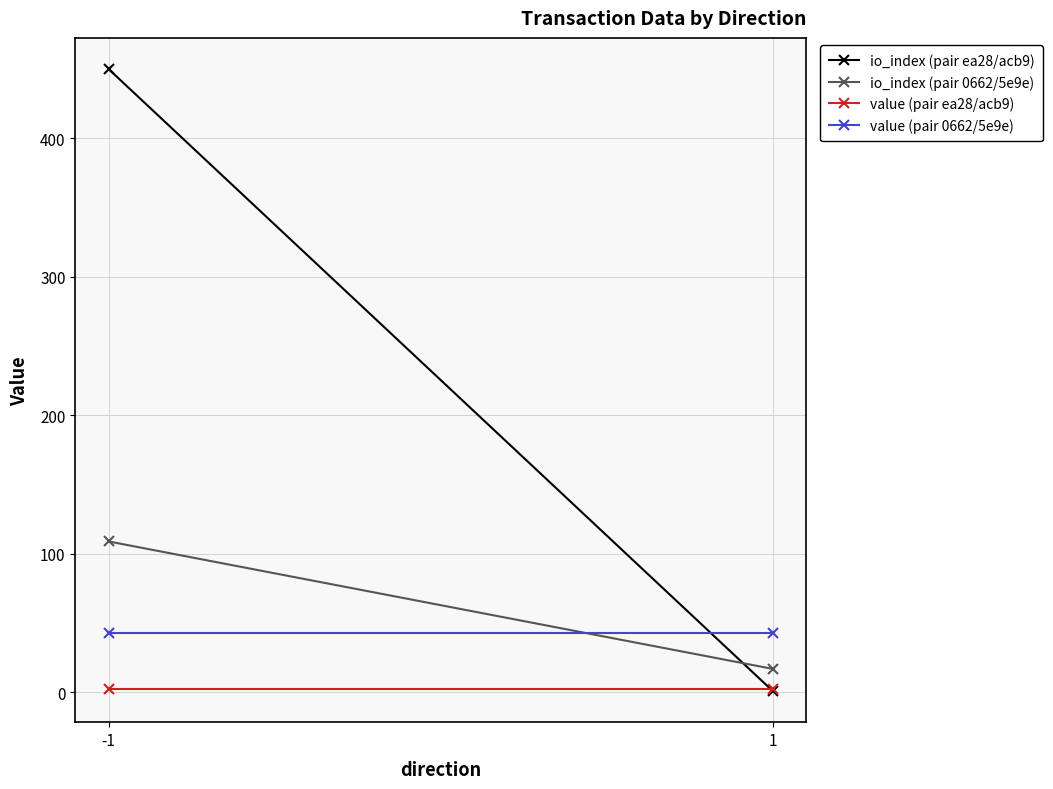

What is the sum of all value (pair 0662/5e9e) values?

85.9